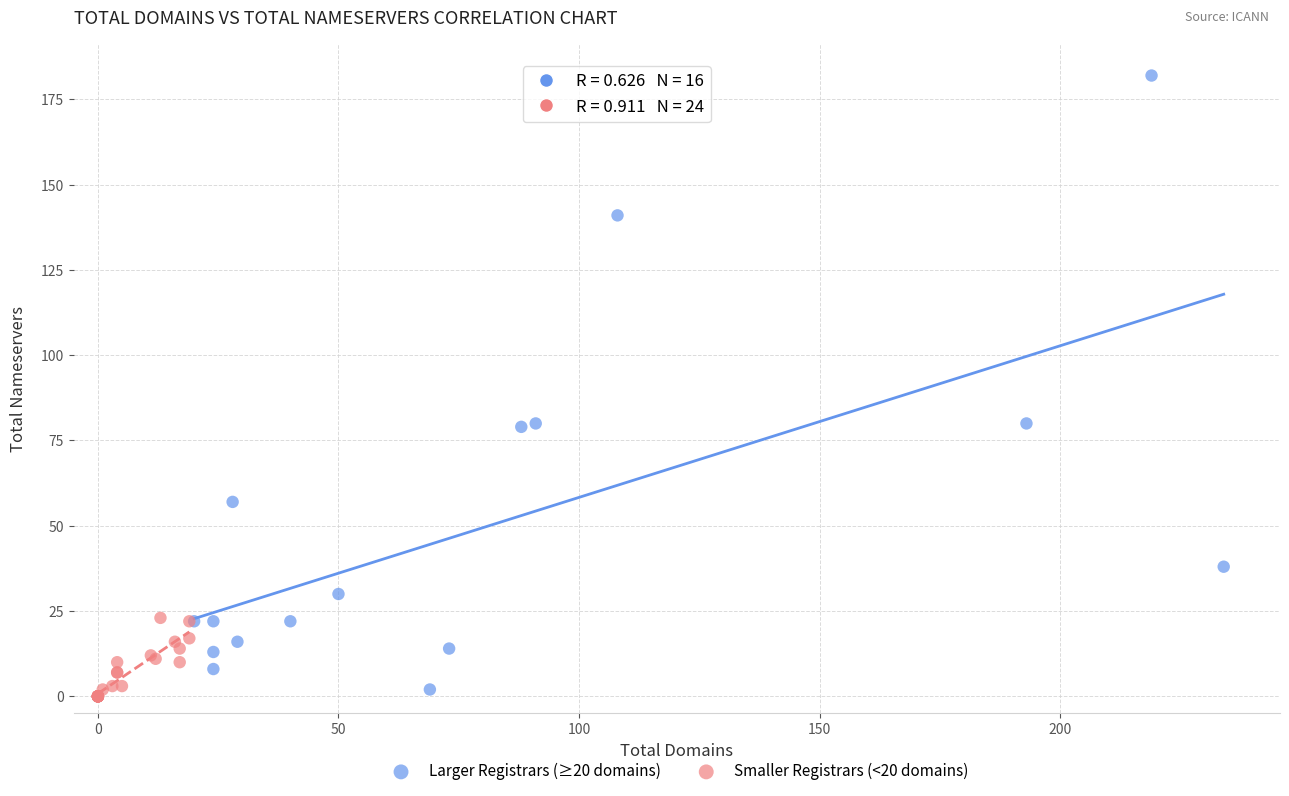

Which series has the widest spread of Y values?

Larger Registrars (≥20 domains)